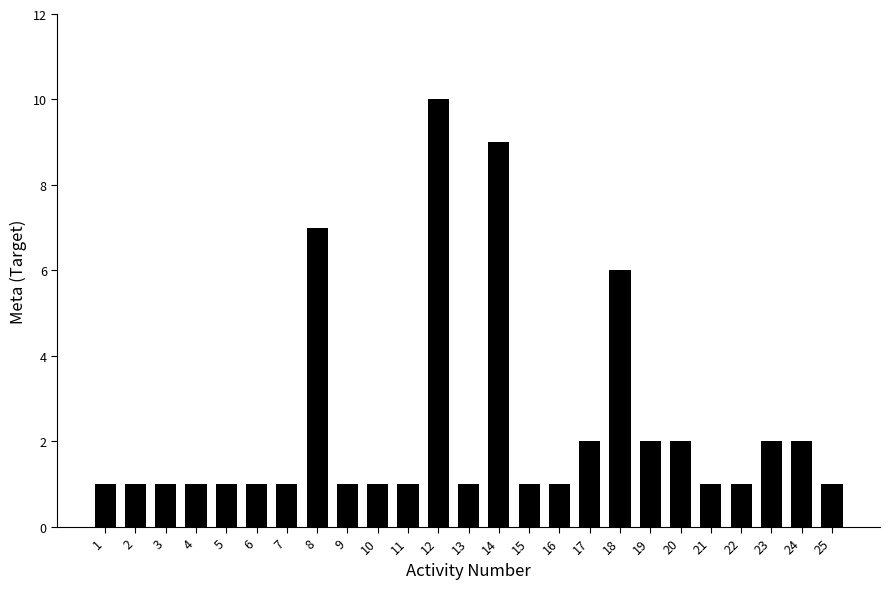

At which label is the value closest to 5?

18